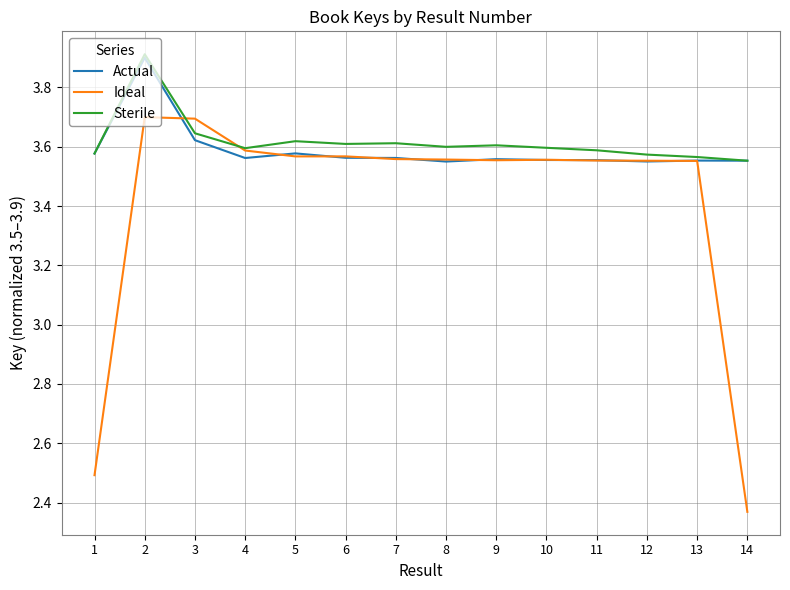

What is the highest value of the Sterile series?

3.9